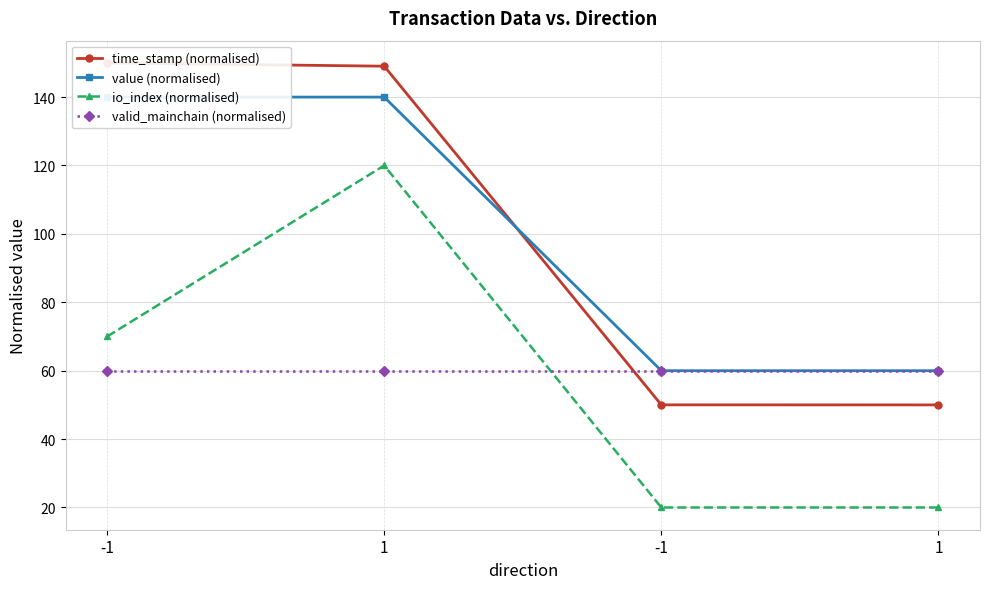

In io_index (normalised), how many points are higher than both neighbors (excluding endpoints)?

1